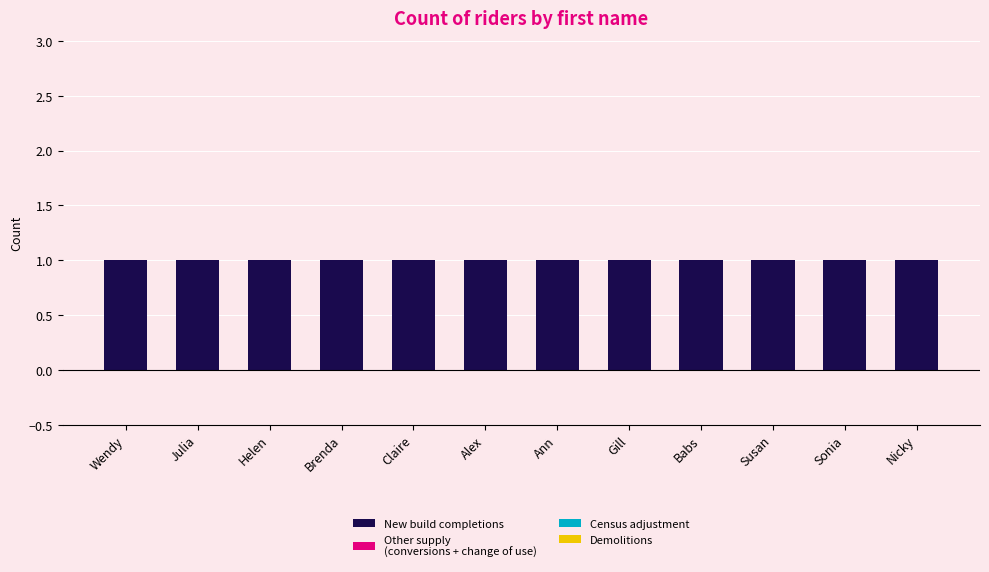

Reading left to right, extract all data points from this chart.

New build completions: Wendy=1	Julia=1	Helen=1	Brenda=1	Claire=1	Alex=1	Ann=1	Gill=1	Babs=1	Susan=1	Sonia=1	Nicky=1
Other supply
(conversions + change of use): Wendy=0	Julia=0	Helen=0	Brenda=0	Claire=0	Alex=0	Ann=0	Gill=0	Babs=0	Susan=0	Sonia=0	Nicky=0
Census adjustment: Wendy=0	Julia=0	Helen=0	Brenda=0	Claire=0	Alex=0	Ann=0	Gill=0	Babs=0	Susan=0	Sonia=0	Nicky=0
Demolitions: Wendy=0	Julia=0	Helen=0	Brenda=0	Claire=0	Alex=0	Ann=0	Gill=0	Babs=0	Susan=0	Sonia=0	Nicky=0